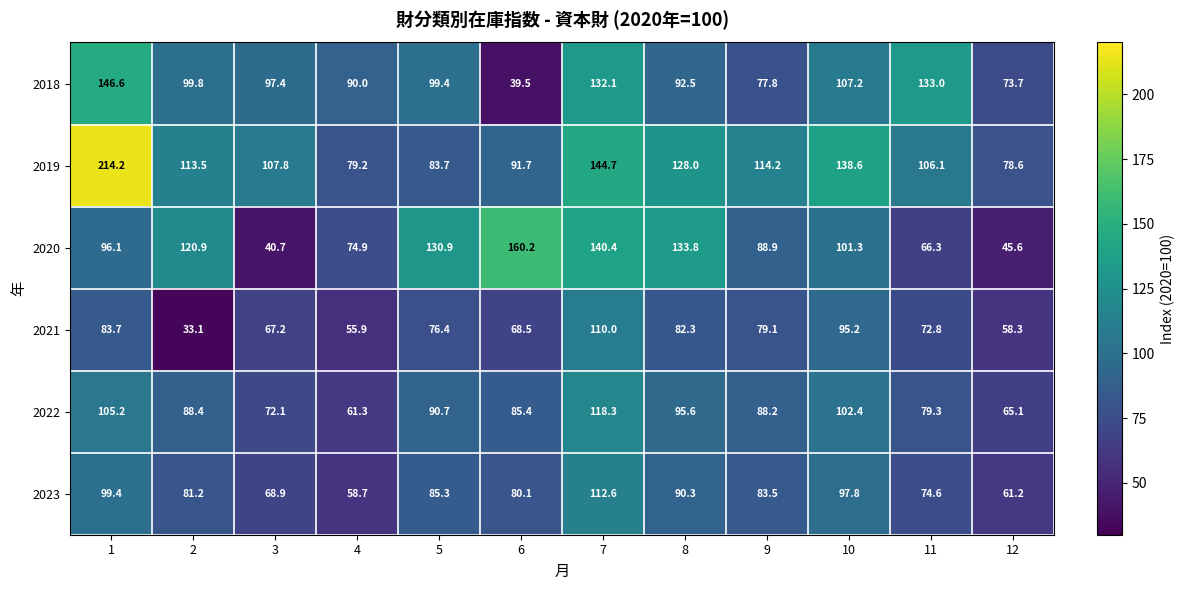

Is it true that 2023 equals 25.1 at 4?

False